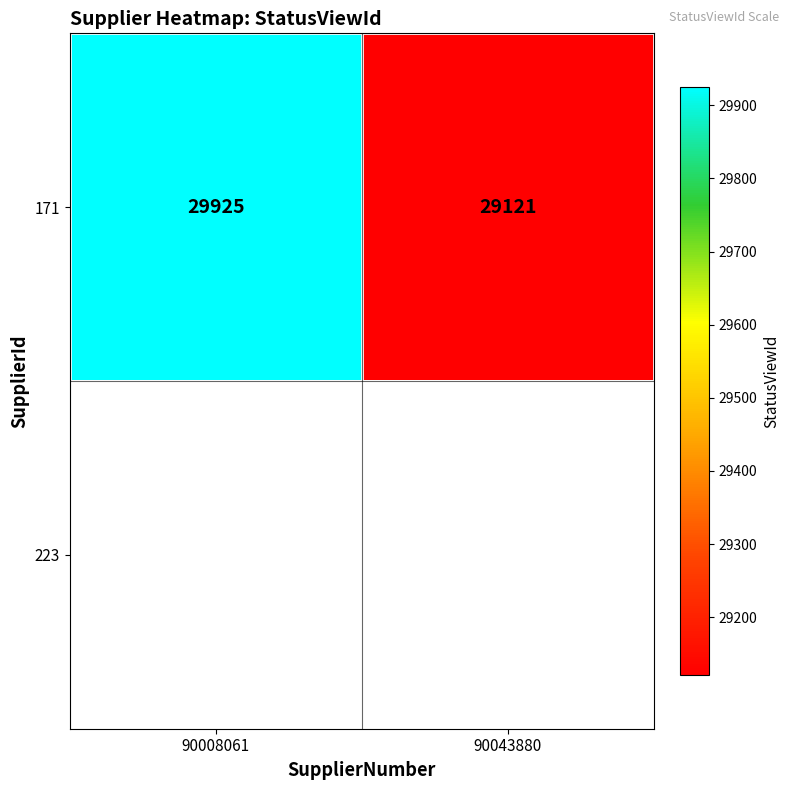

True or false: 171 has a value of 51158 at 90008061.

False